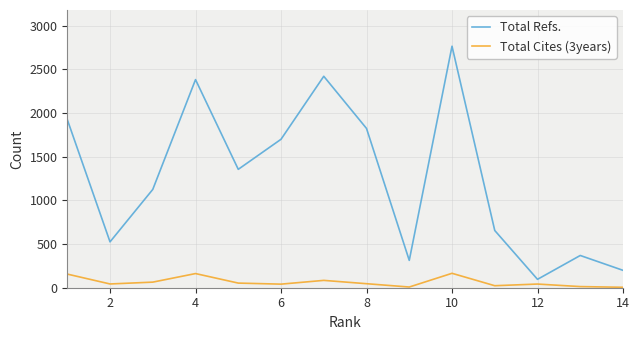

Which series has the largest total across all categories?

Total Refs.